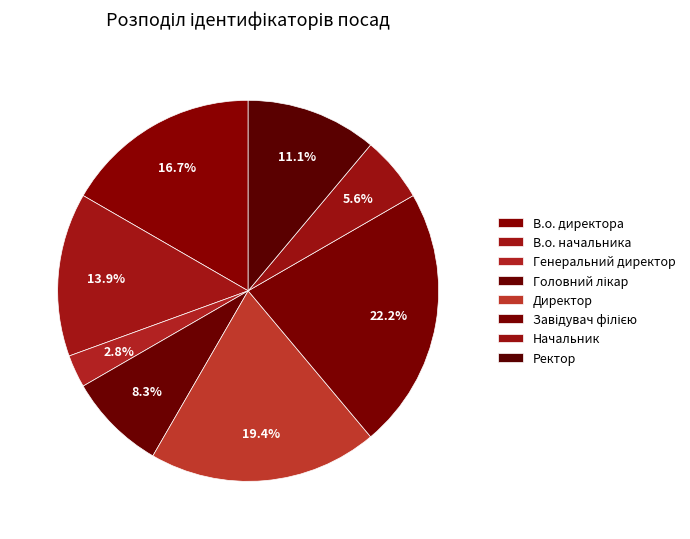

The Завідувач філією slice represents 29% of the pie. True or false?

False